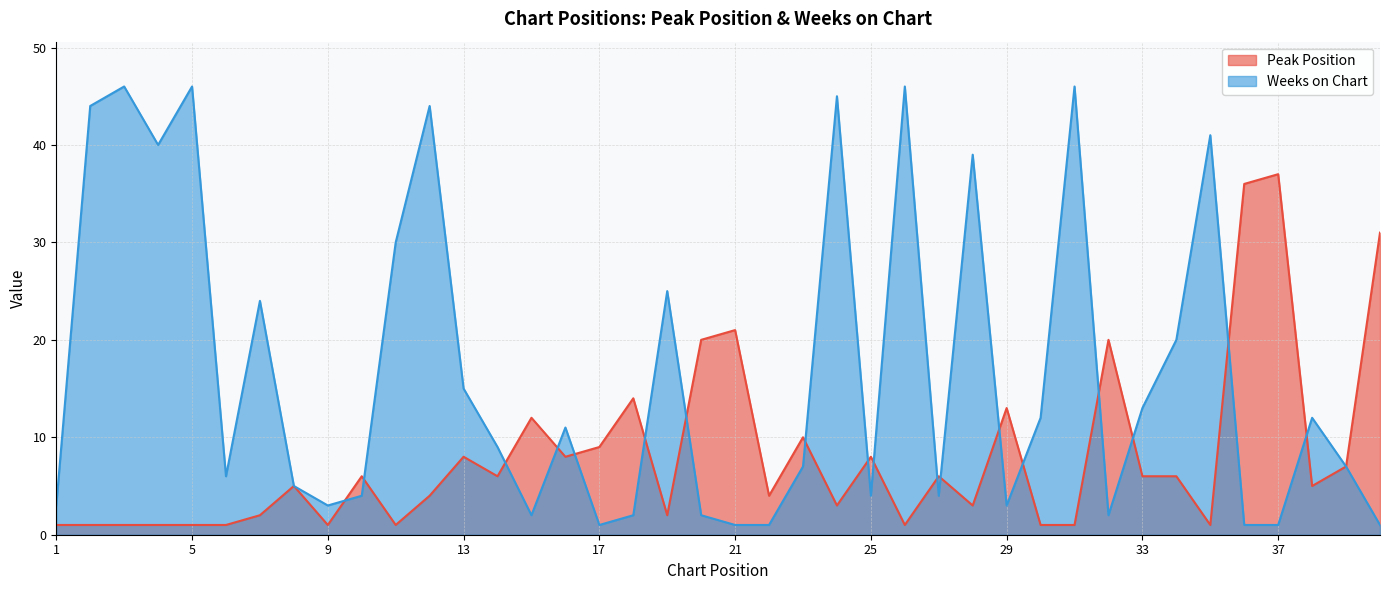

What is the value of the Peak Position point at the 32nd from the left?

20